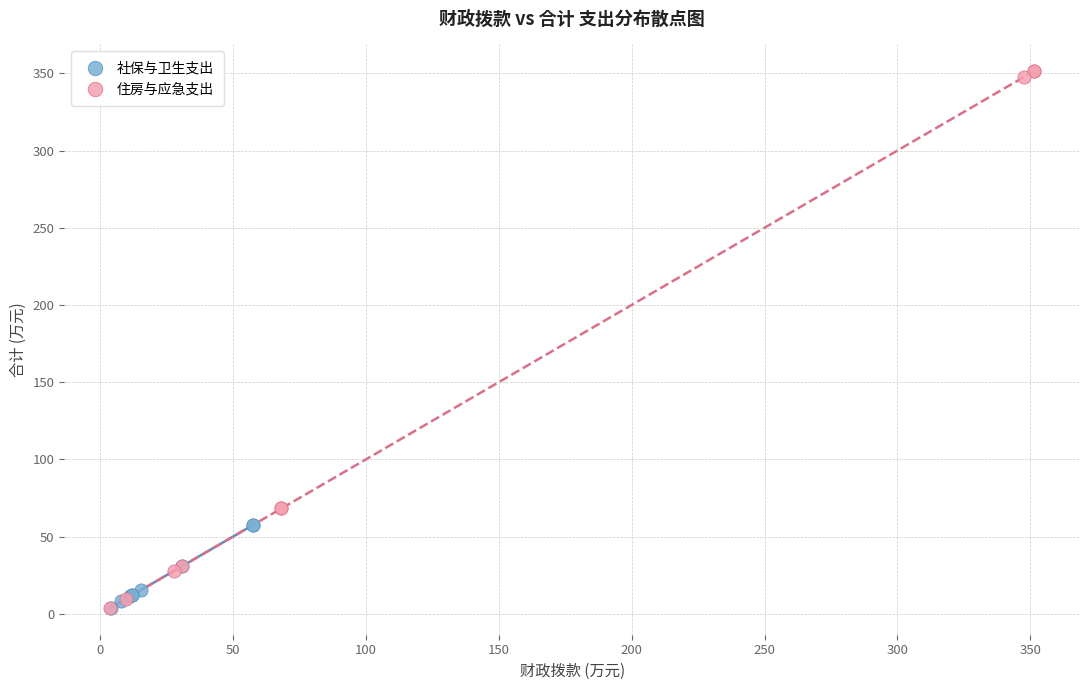

Which series has the widest spread of Y values?

住房与应急支出